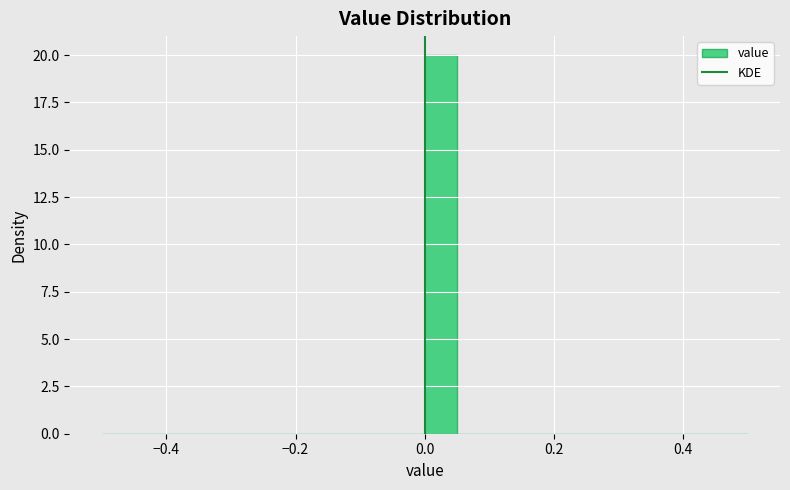

Read against the x-axis, roughly where is the centre of the tallest bar?

0.02